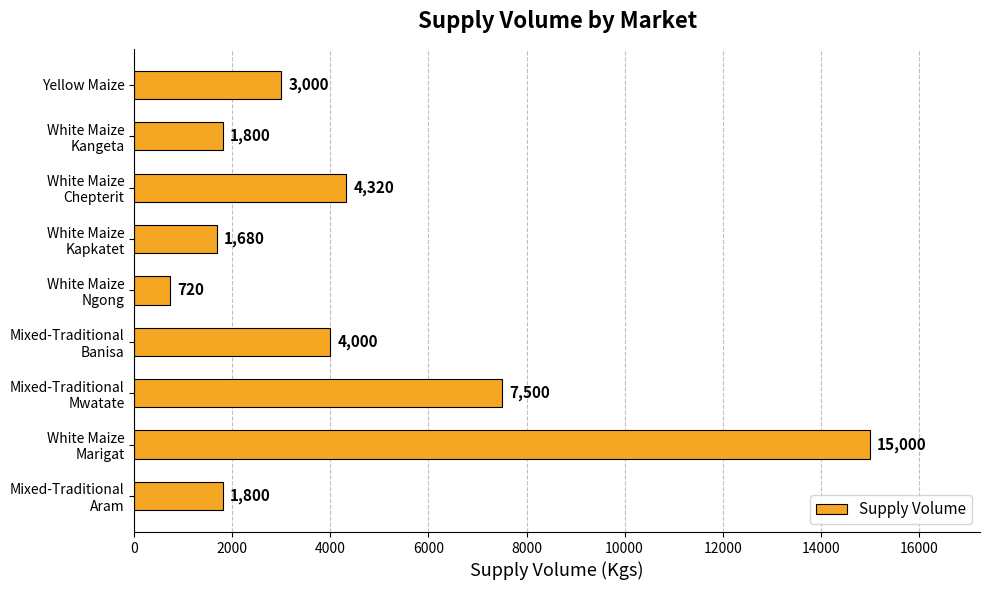

What is the maximum value shown in the chart?

15000